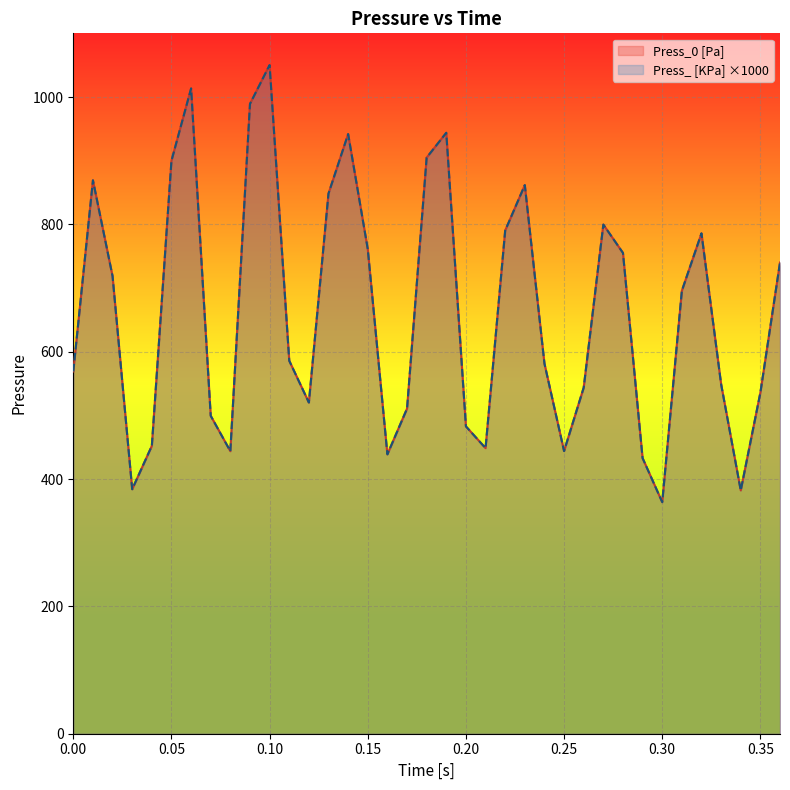

Which series ends up on top after the final intersection of Press_ [KPa] and Press_0 [Pa]?

Press_0 [Pa]